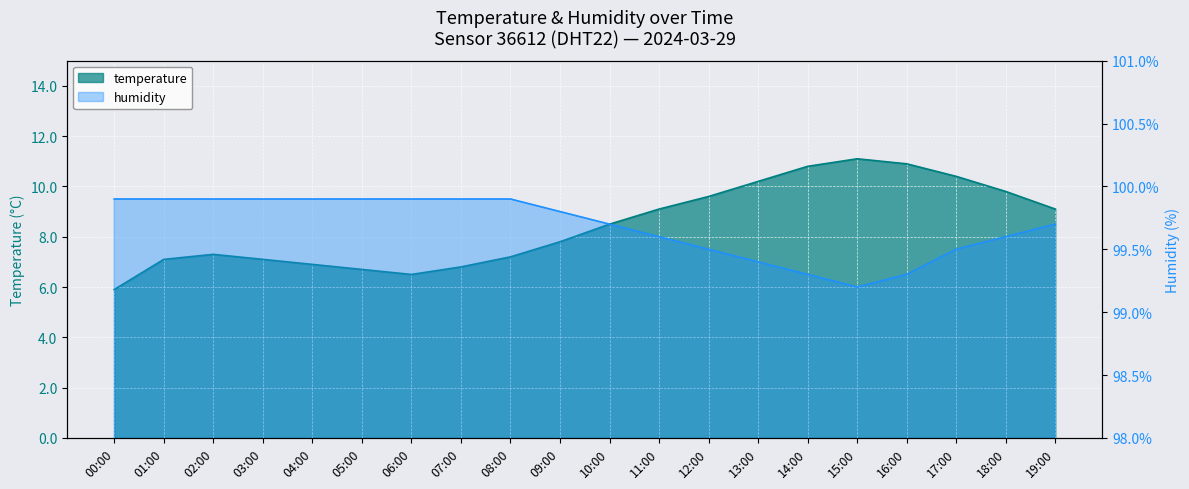

True or false: temperature has a value of 6.7 at 05:00.

True